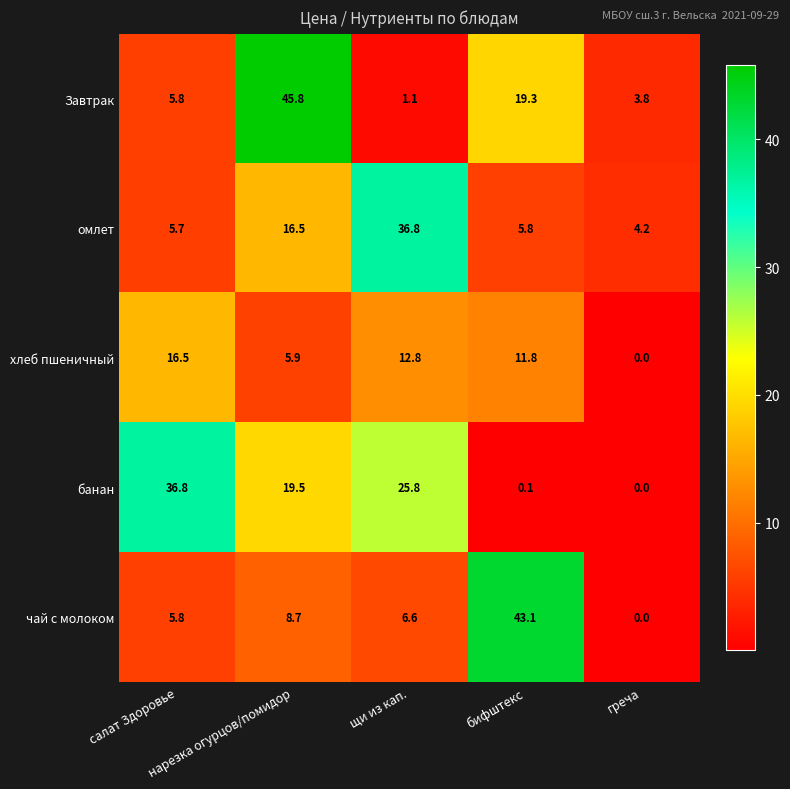

Rank the series at нарезка огурцов/помидор from lowest to highest value.

хлеб пшеничный, чай с молоком, омлет, банан, Завтрак